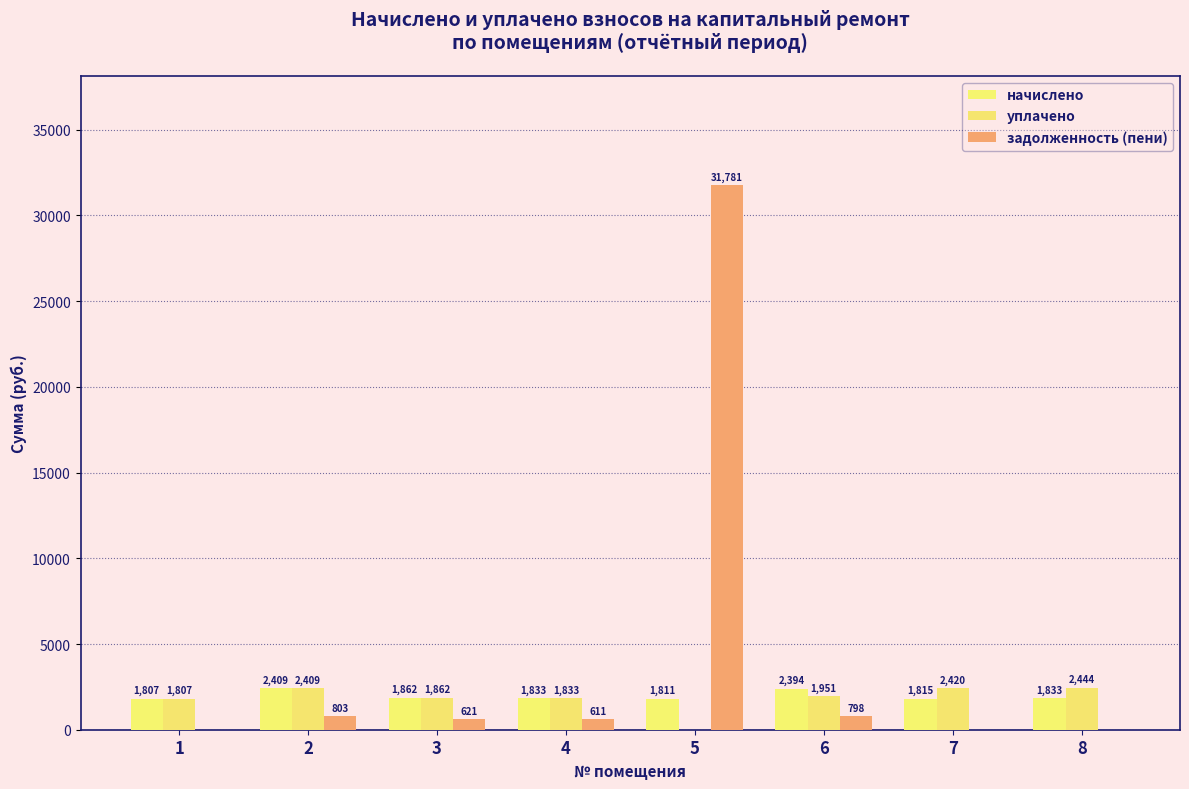

List the labels in order of уплачено value, largest first.

8, 7, 2, 6, 3, 4, 1, 5